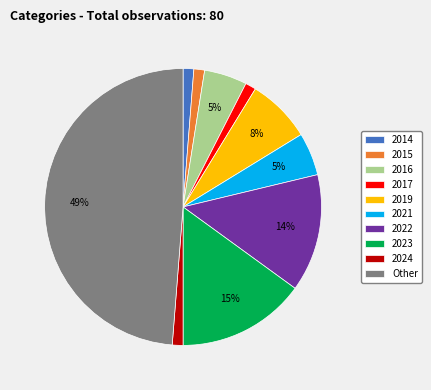

Is there any slice that represents more than half of the pie?

No